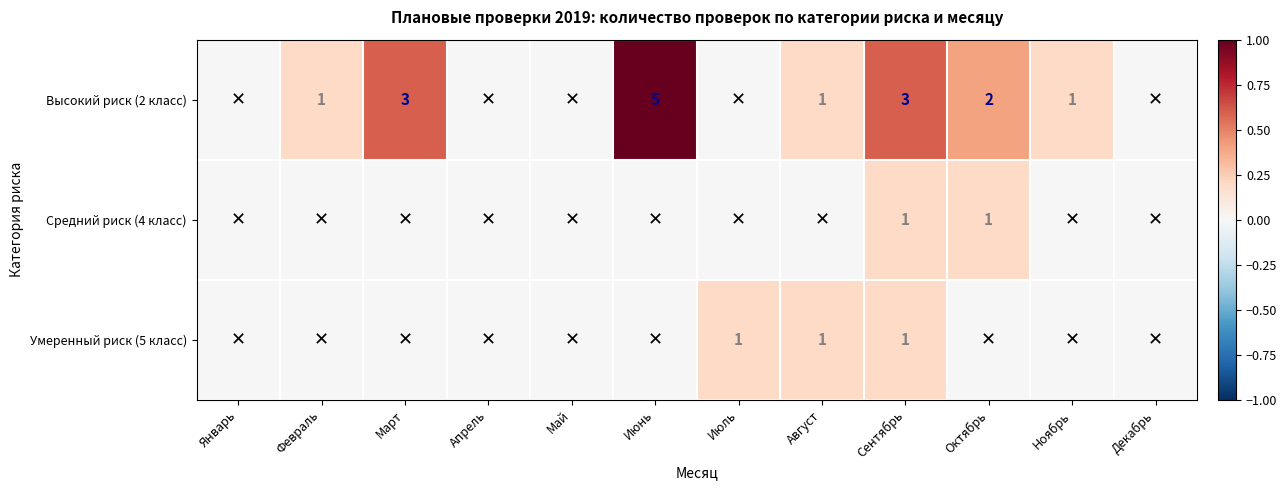

Is it true that Высокий риск (2 класс) equals 1 at Март?

False